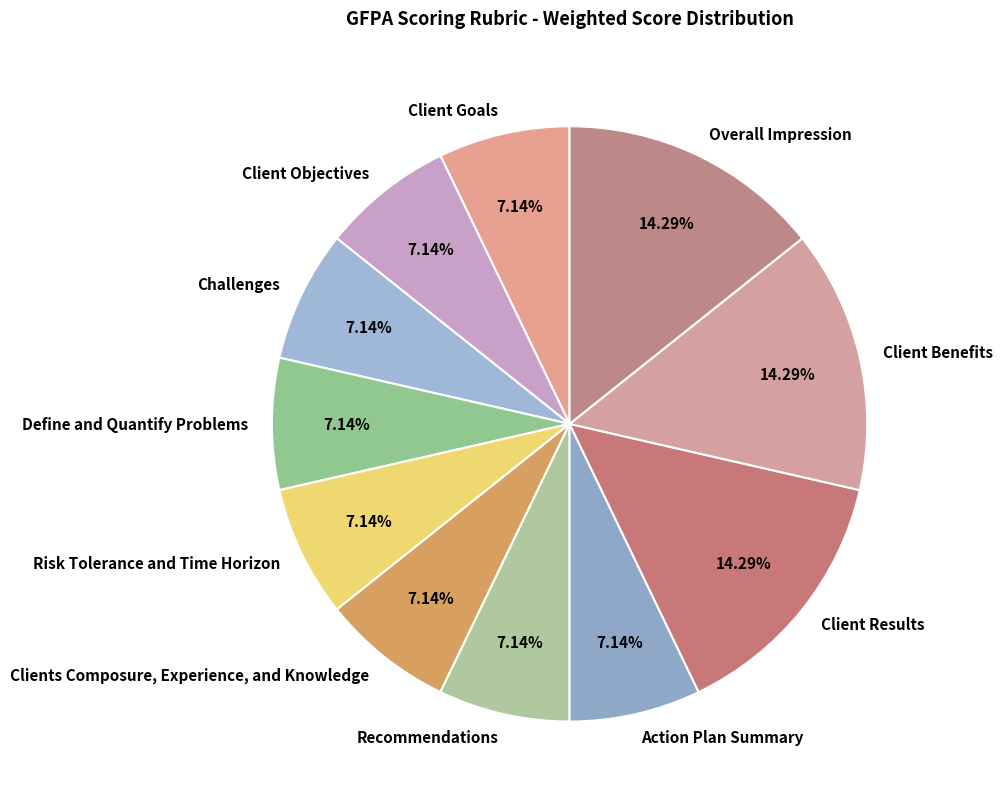

What is the ratio of the value at Client Objectives to the value at Client Benefits?

0.5